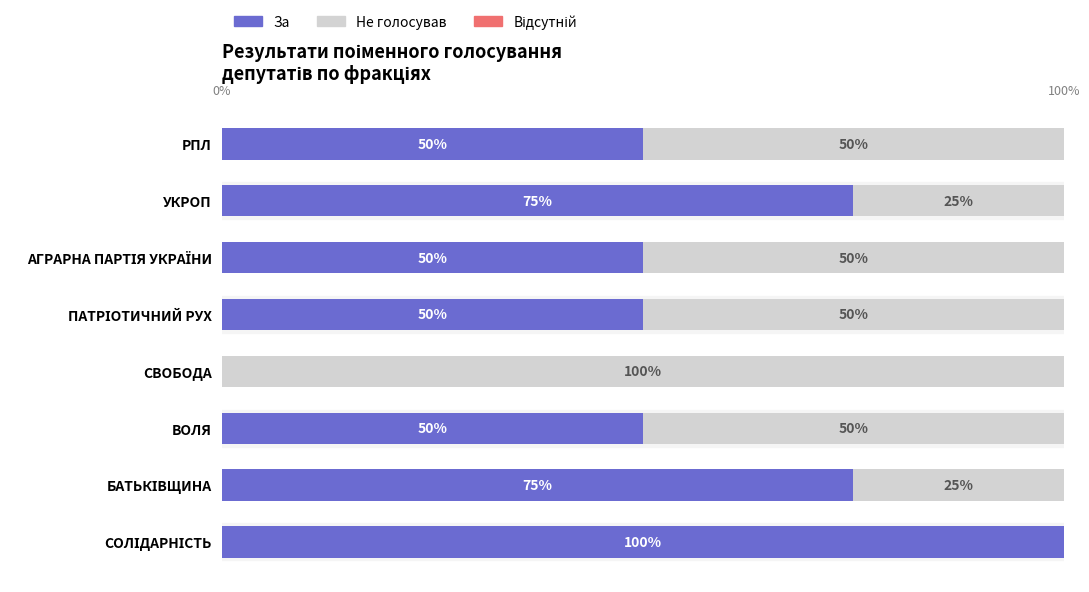

The value of За at УКРОП is 111. True or false?

False